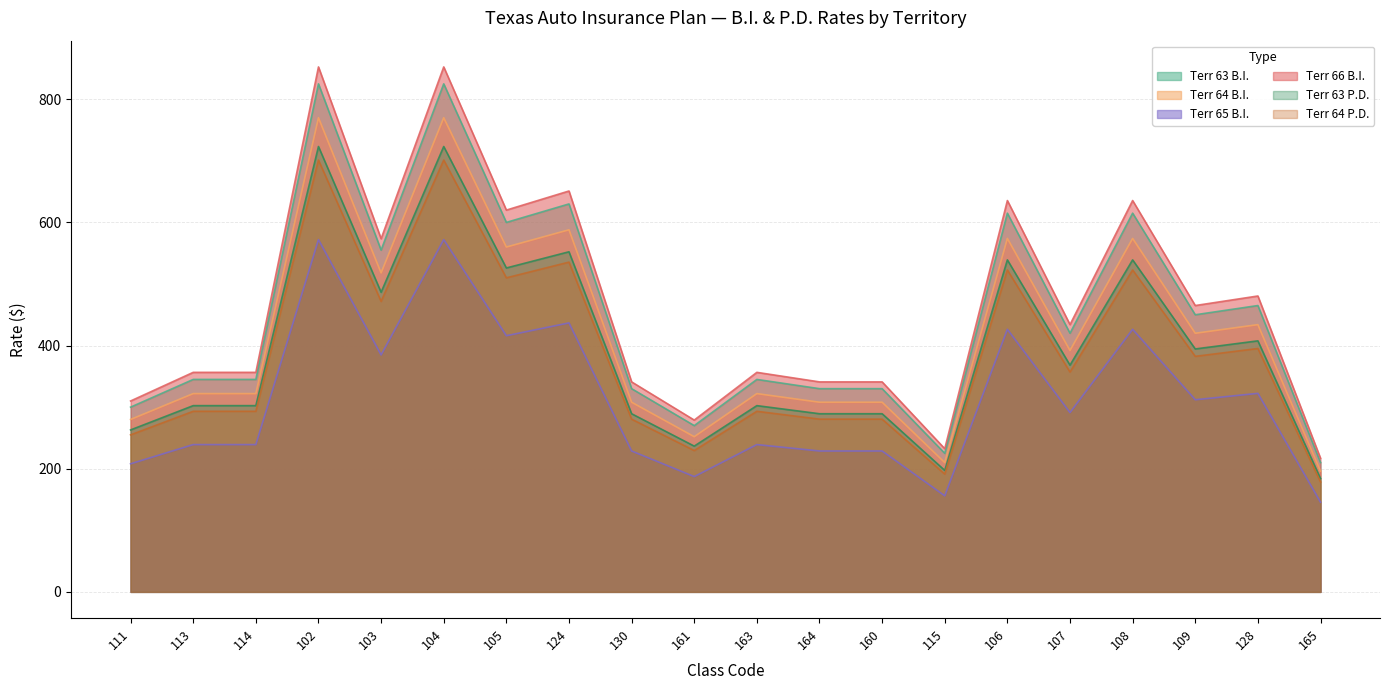

At which label does Terr 65 B.I. reach its peak?

102